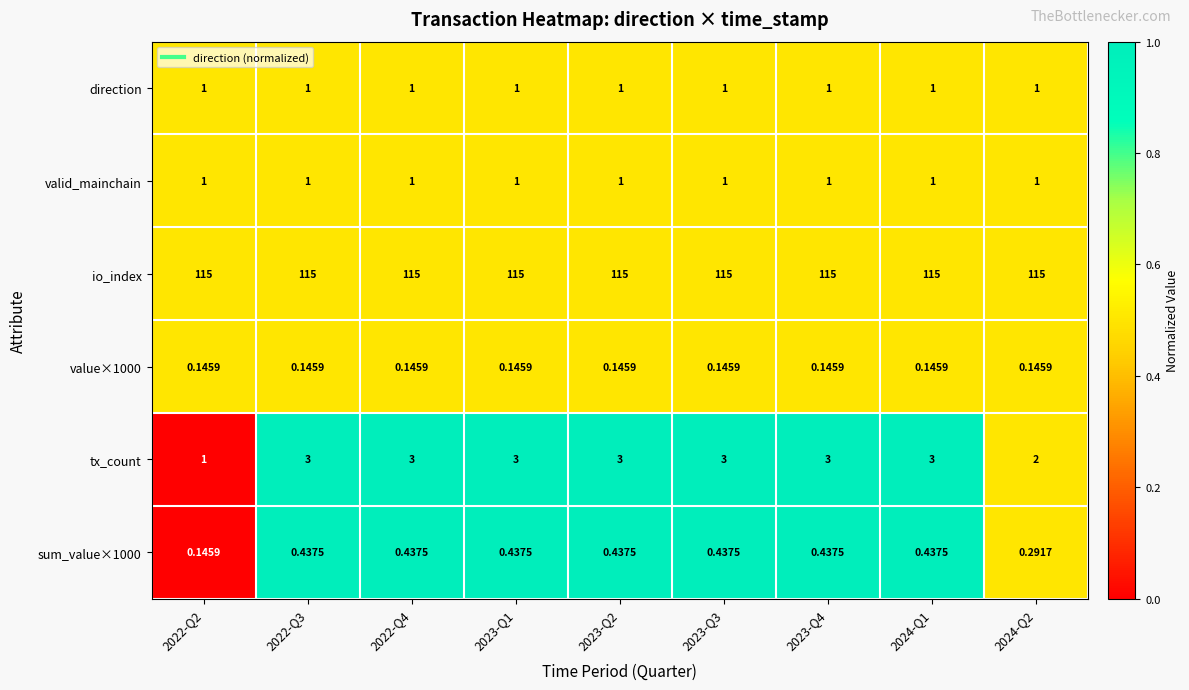

Which series has the largest range (max minus min)?

tx_count